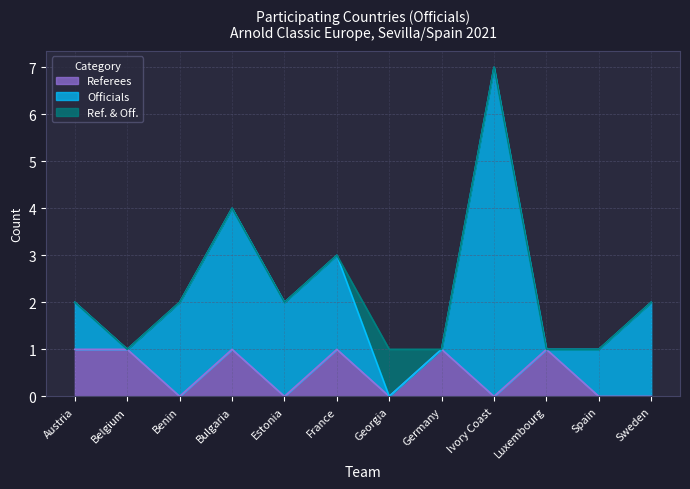

Where do Ref. & Off. and Officials first cross each other?

France and Georgia